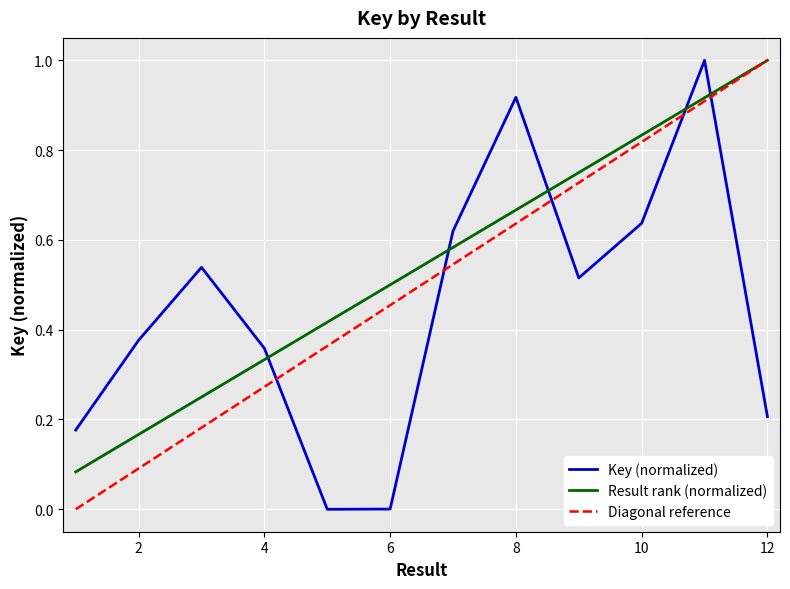

What is the average value?

0.4